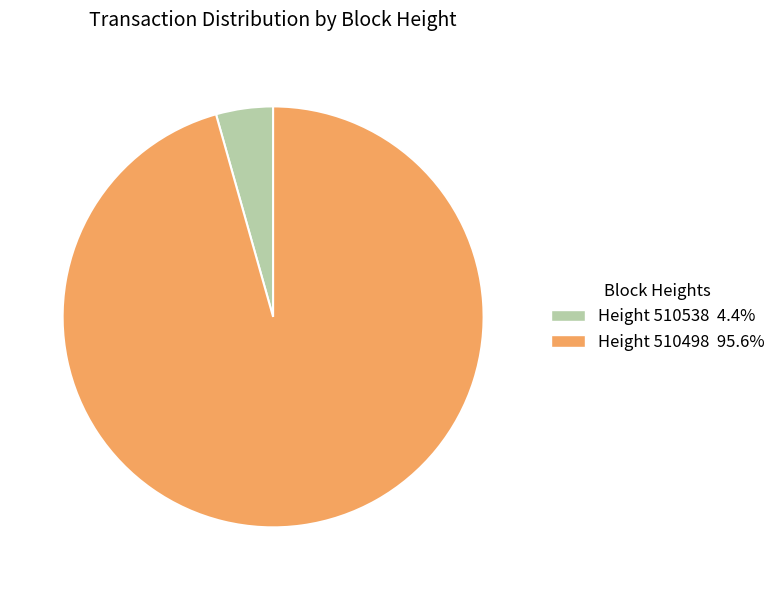

Count the number of slices in the pie.

2